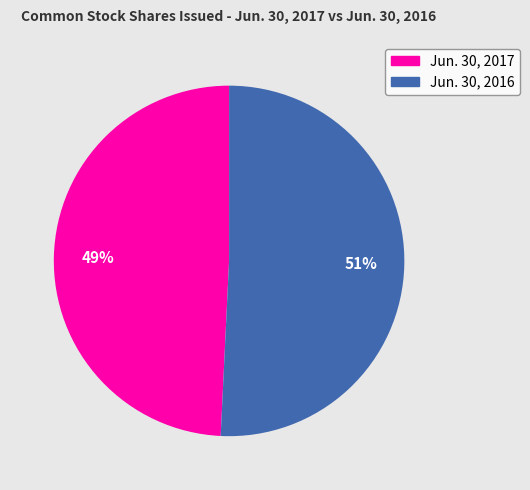

To the nearest percent, what is the average slice percentage?

50%